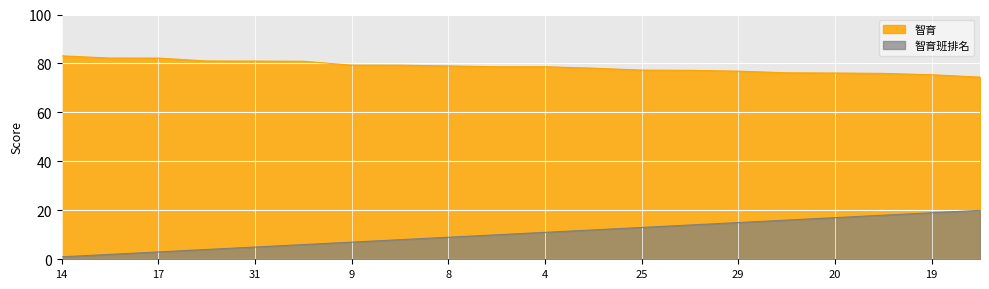

True or false: 智育 has a value of 111.7 at 29.

False